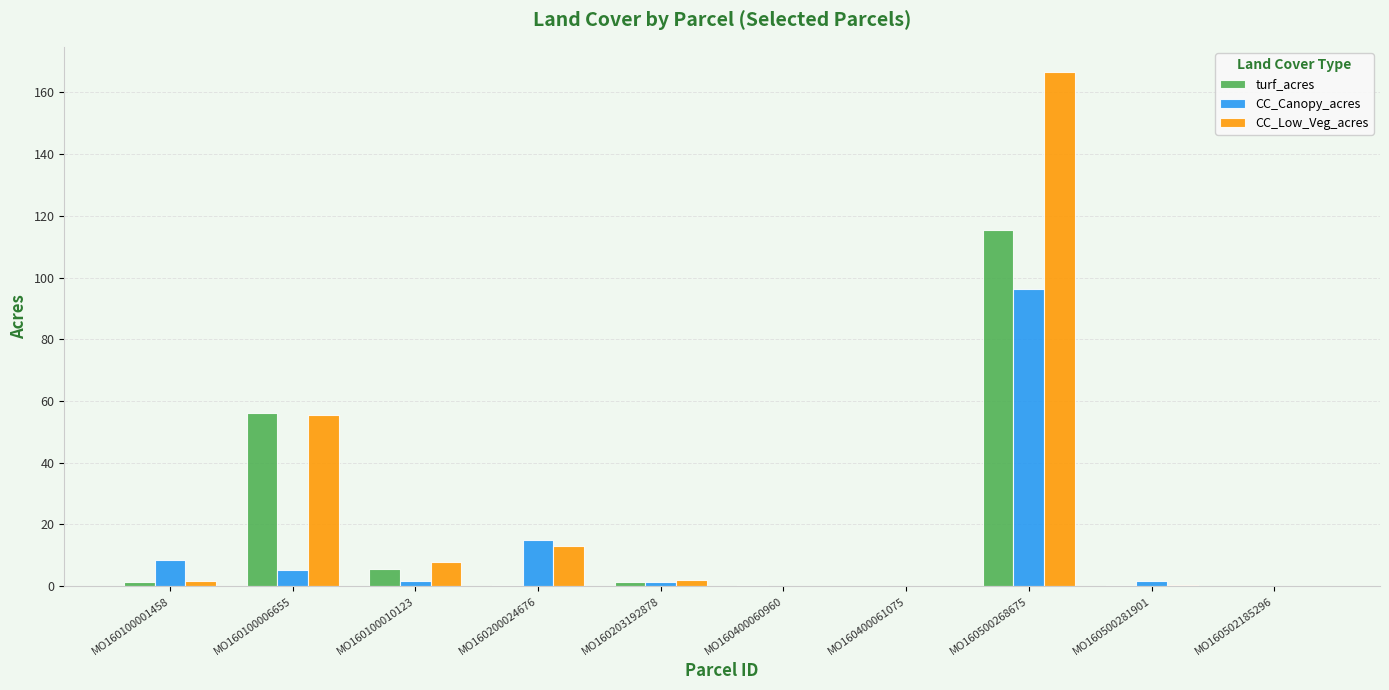

Which series has the largest total across all categories?

CC_Low_Veg_acres